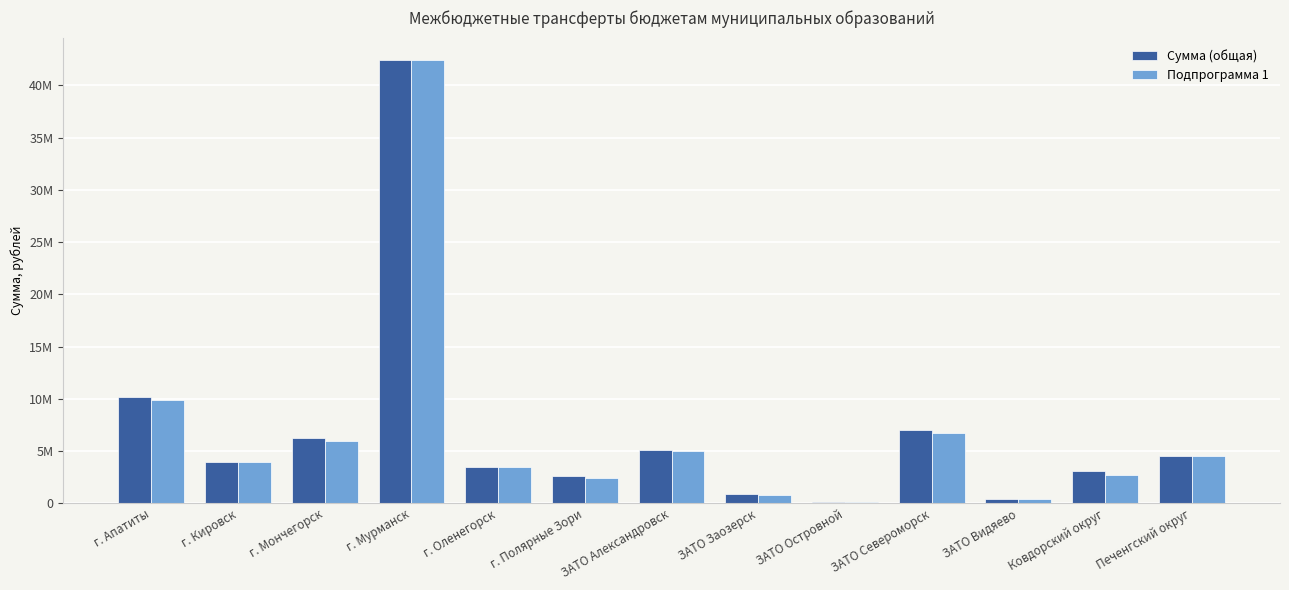

The Подпрограмма 1 series shows 405606.6 at ЗАТО Видяево. True or false?

True